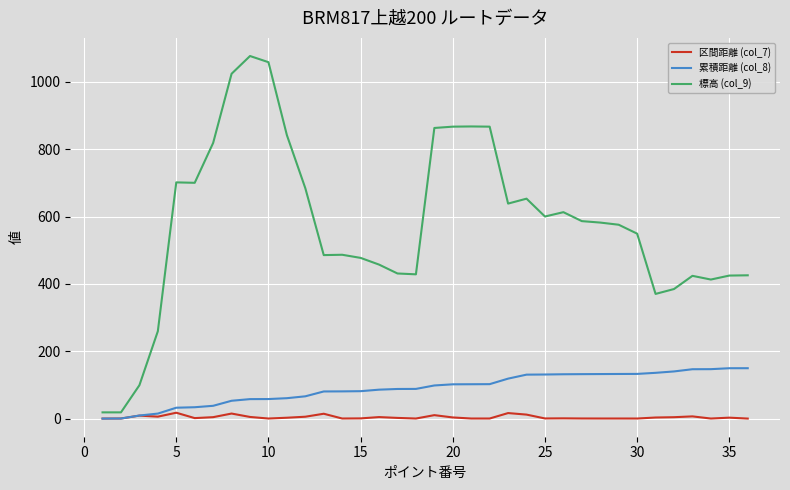

List the series in order of their peak value, lowest first.

区間距離 (col_7), 累積距離 (col_8), 標高 (col_9)